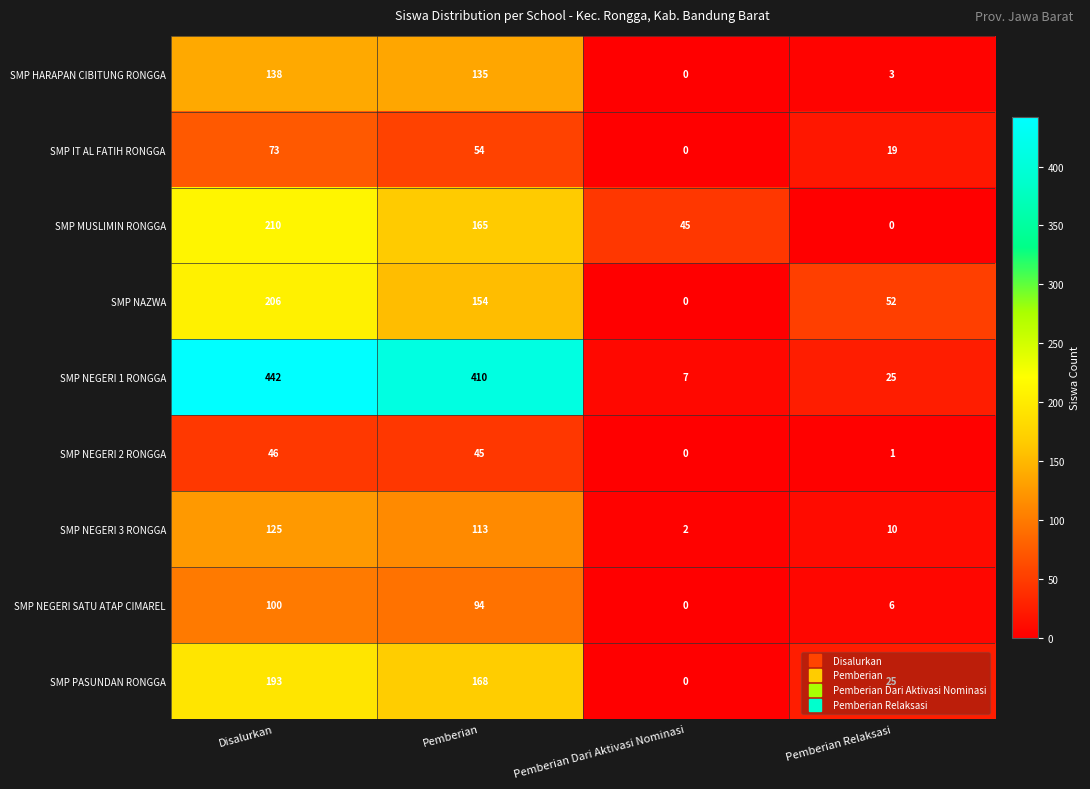

At Disalurkan, list the series in order from smallest to largest.

SMP NEGERI 2 RONGGA, SMP IT AL FATIH RONGGA, SMP NEGERI SATU ATAP CIMAREL, SMP NEGERI 3 RONGGA, SMP HARAPAN CIBITUNG RONGGA, SMP PASUNDAN RONGGA, SMP NAZWA, SMP MUSLIMIN RONGGA, SMP NEGERI 1 RONGGA